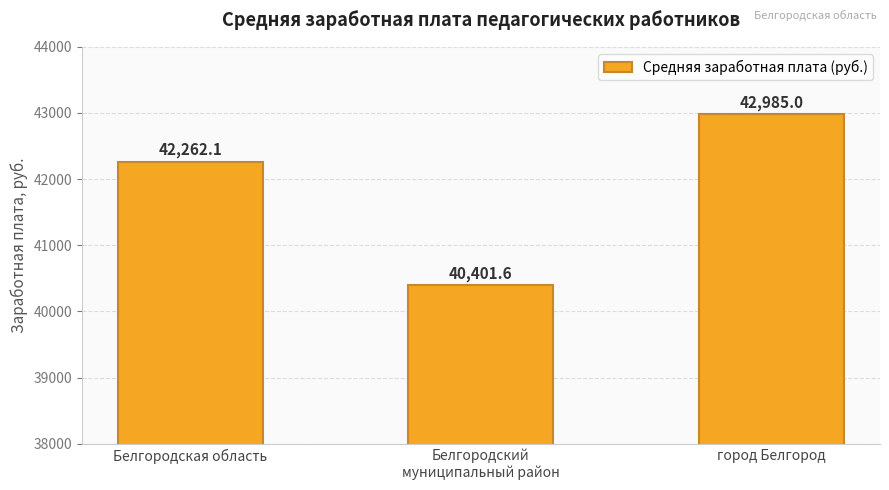

How many data points are above 42262?

2